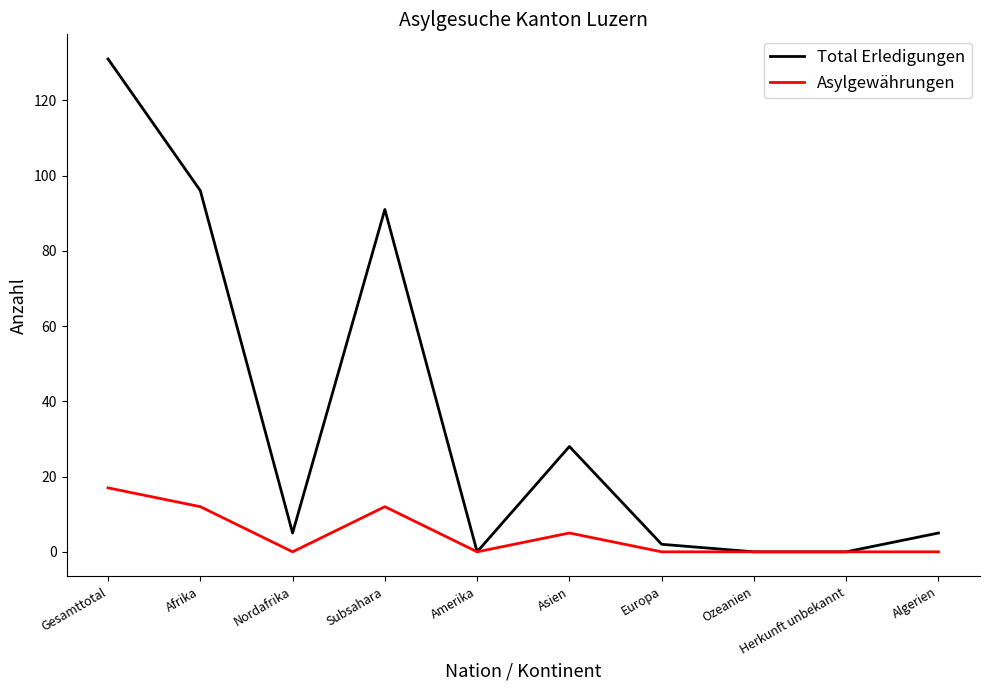

What is the difference between the maximum and minimum values in the Total Erledigungen series?

131